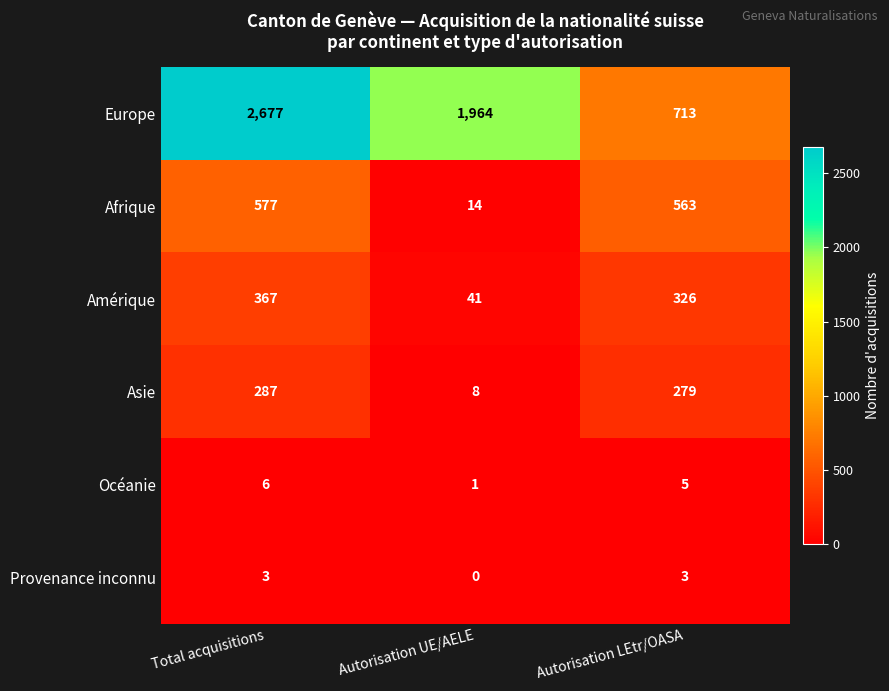

What is the sum of the Amérique values at Total acquisitions and Autorisation UE/AELE?

408